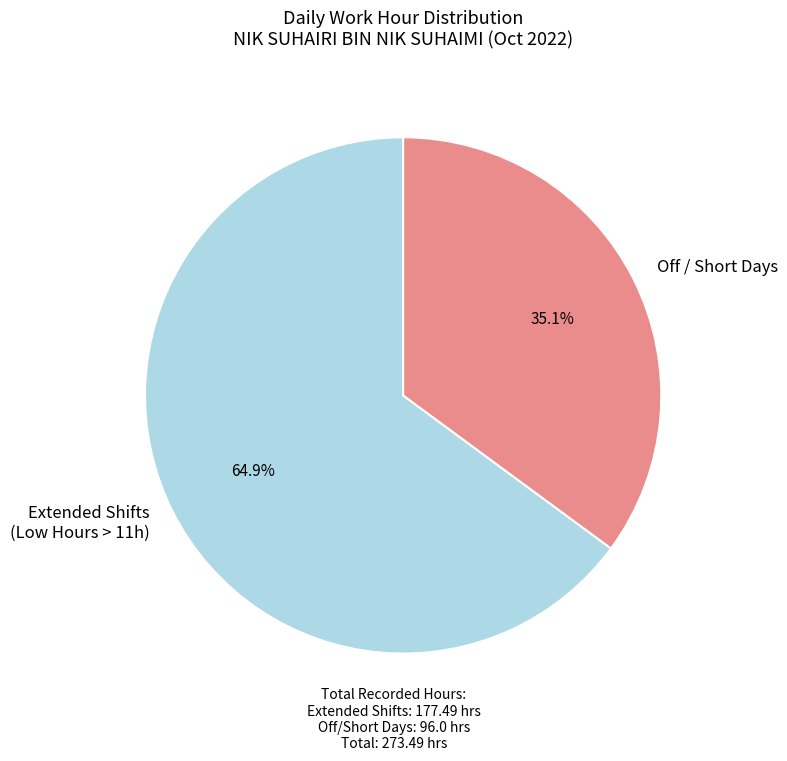

To the nearest percent, what is the average slice percentage?

50%